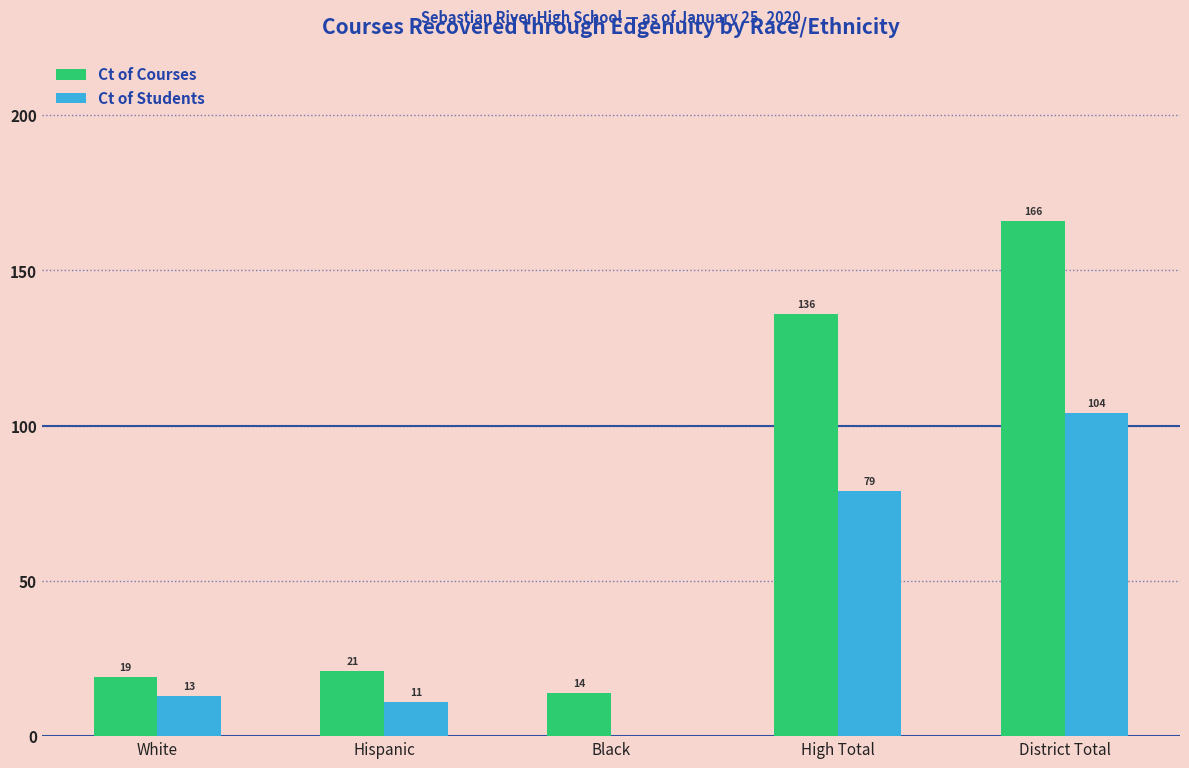

Between White and High Total, which series saw the biggest shift?

Ct of Courses